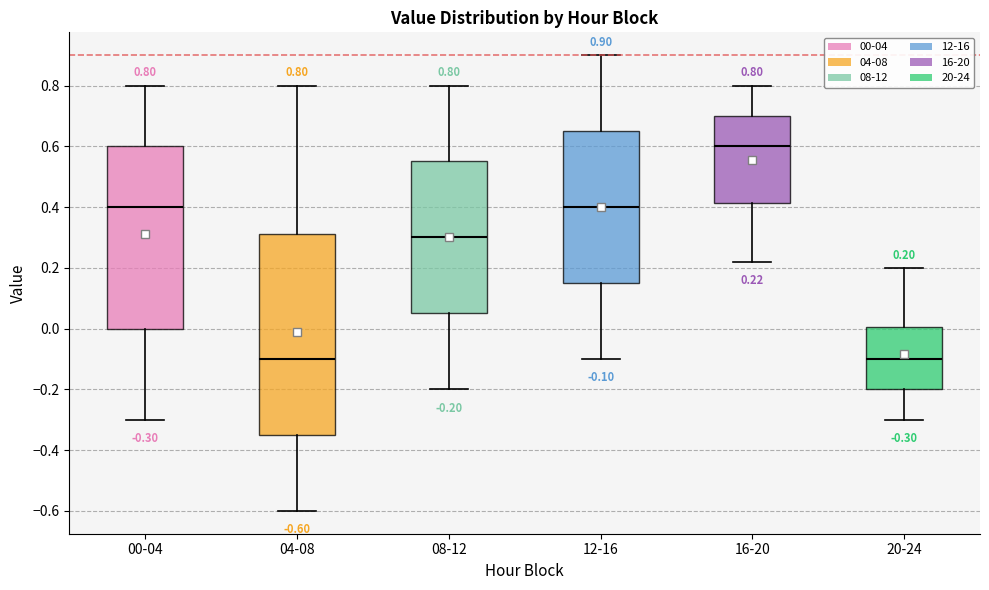

Which box is the tallest, from its lower edge to its upper edge?

04-08